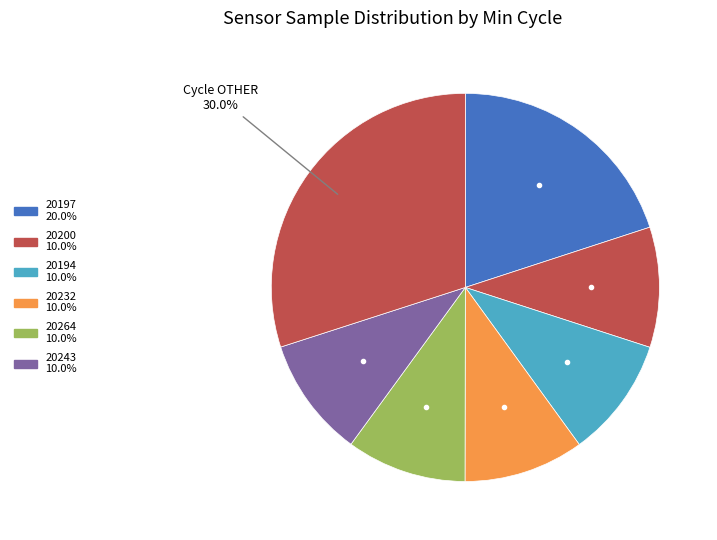

Is there a majority slice in this chart?

No